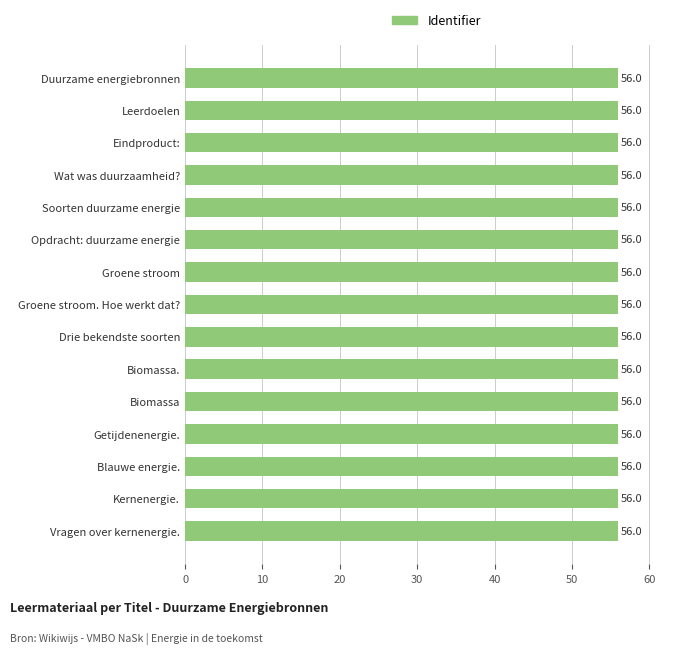

Are the bars horizontal?

Yes